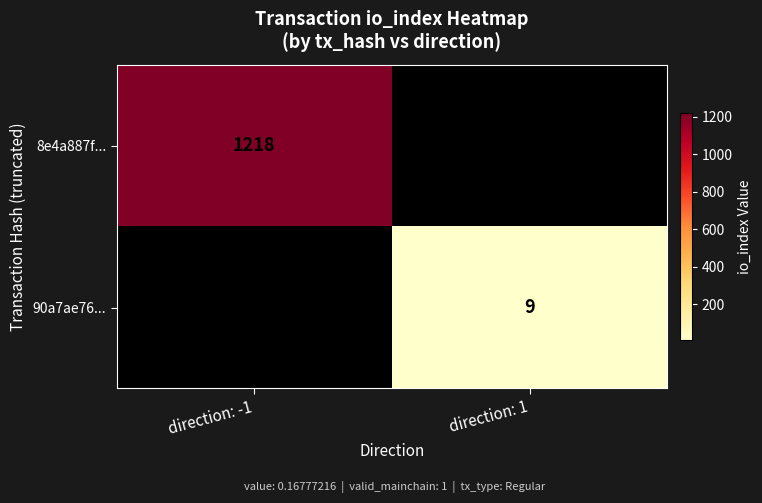

The value of 8e4a887f... at direction: -1 is 1218. True or false?

True